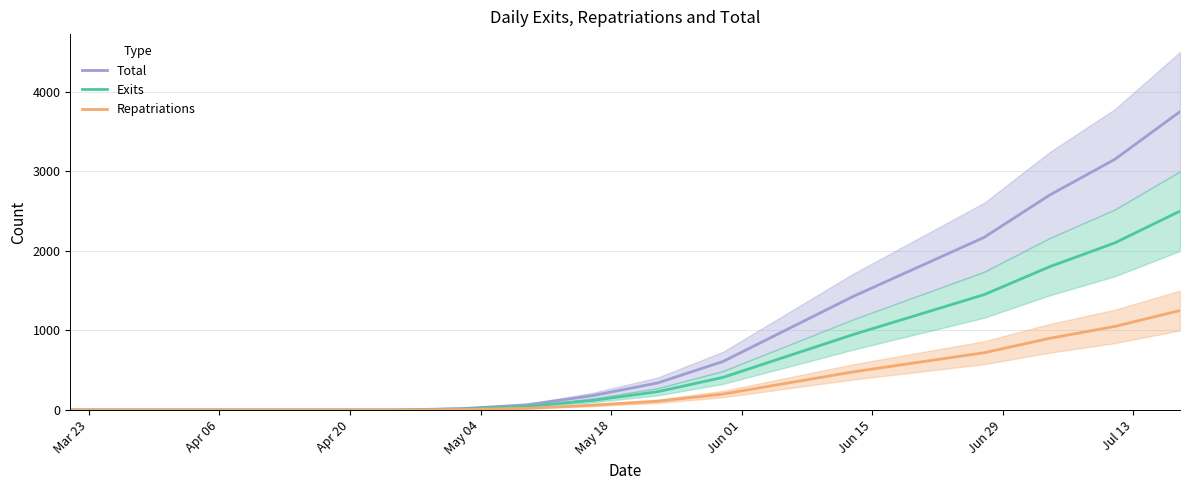

How many lines are shown in the chart?

3